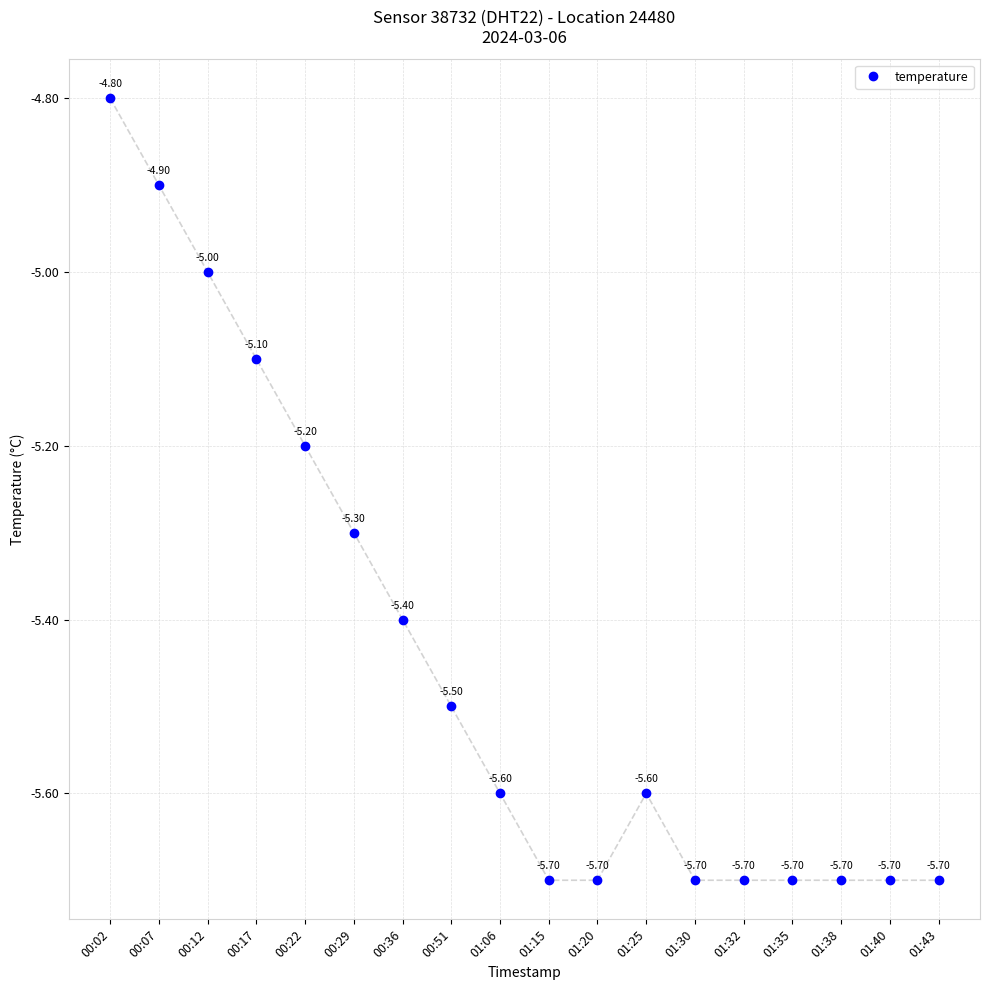

What is the label of the 13th point from the right?

00:29